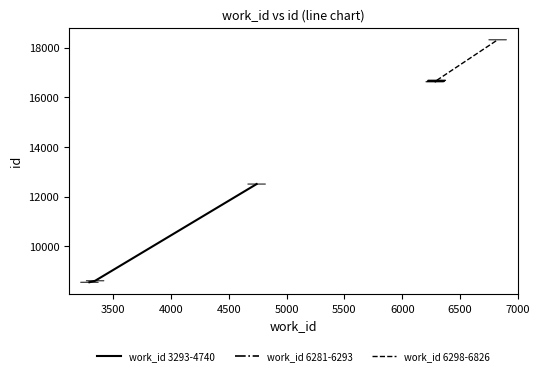

What is the maximum value for work_id 3293-4740?

12508